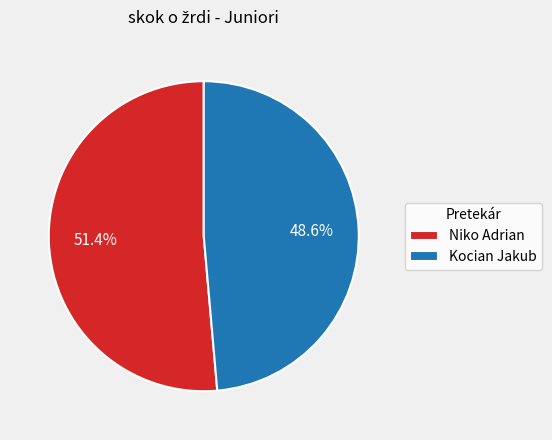

Count the number of slices in the pie.

2